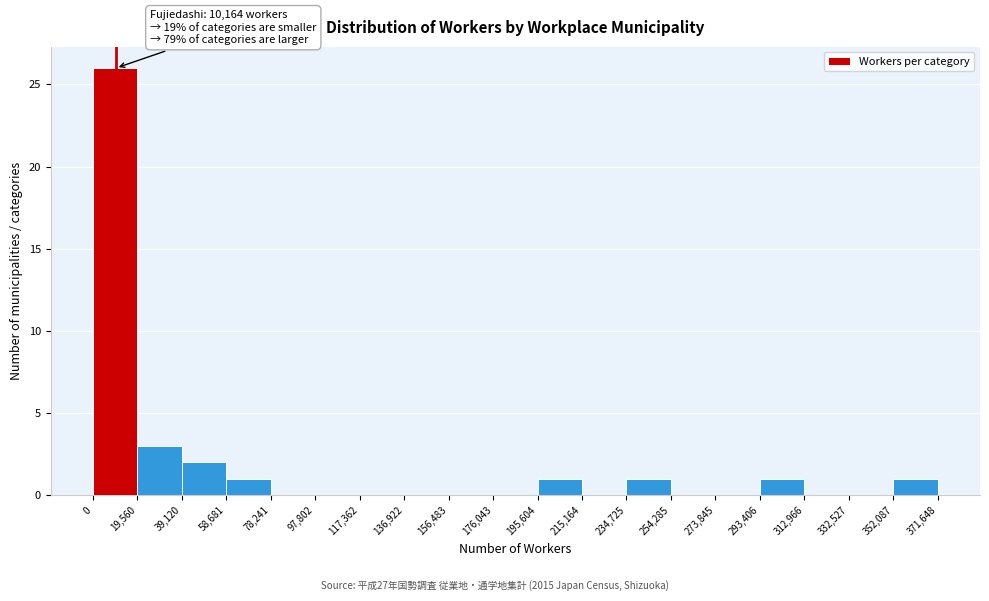

Over which range of the x-axis is the bar tallest?

0 to 19,560